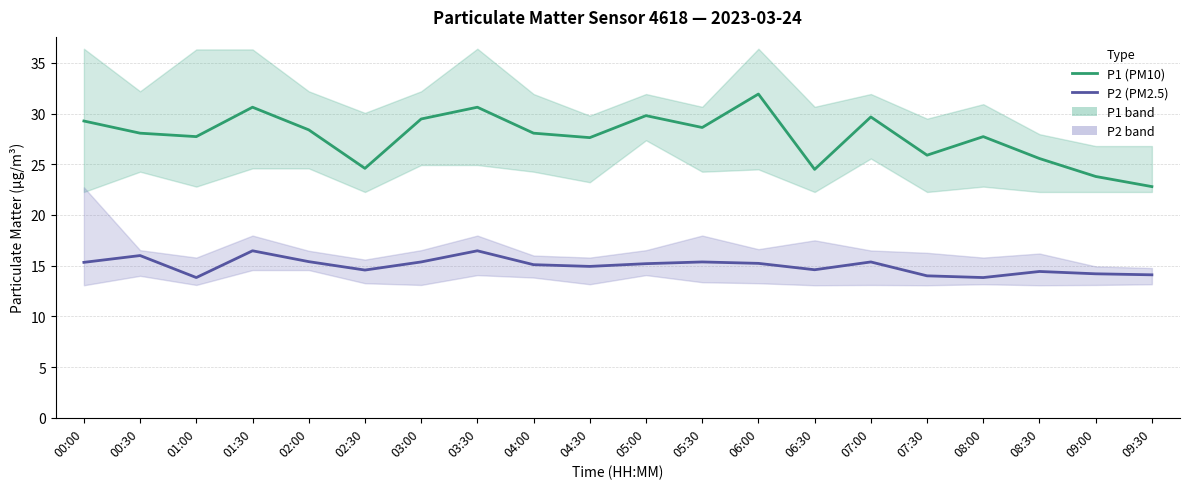

Does the chart display data point markers on the line(s)?

No